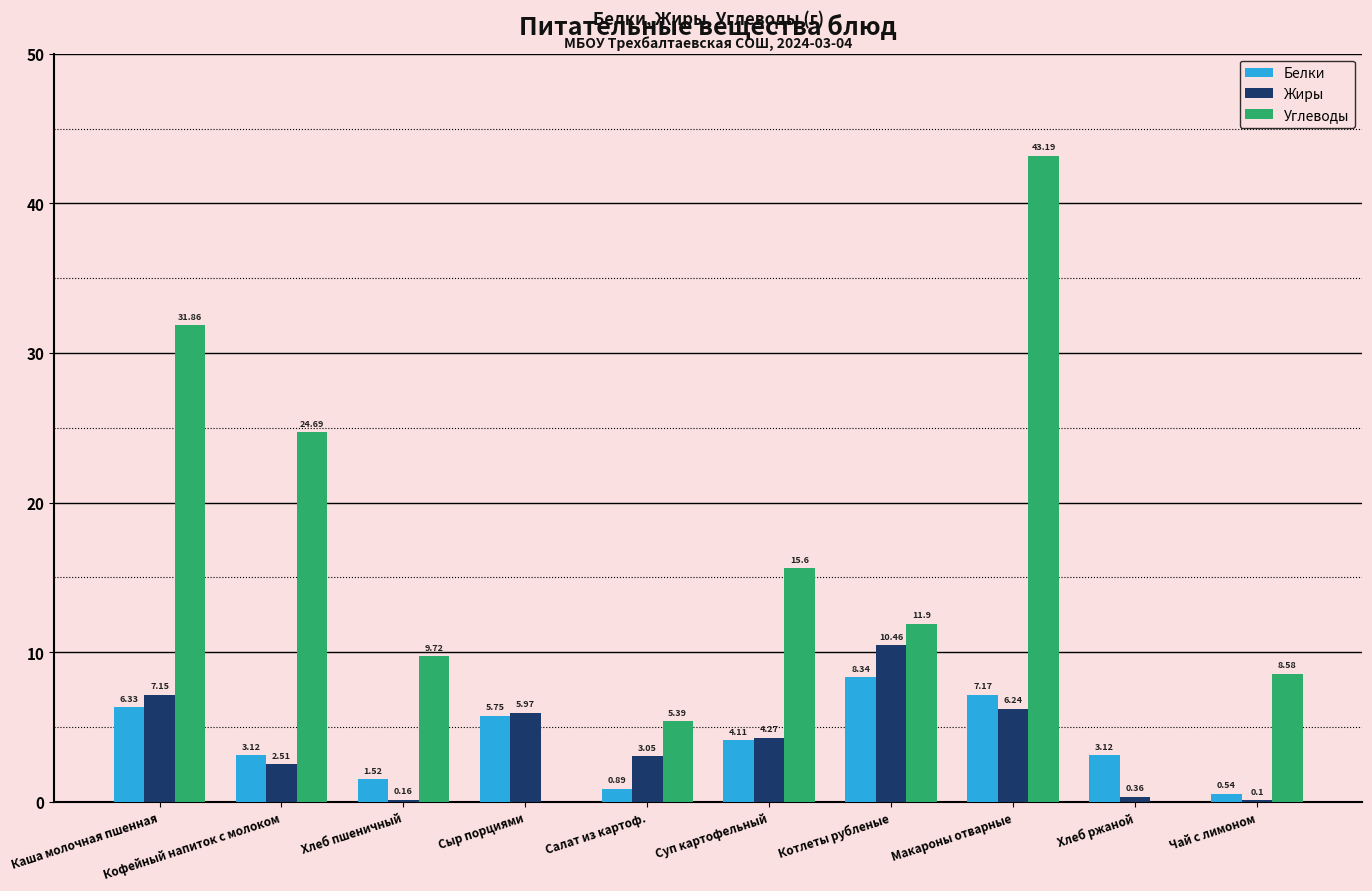

At which label does Белки first exceed 4?

Каша молочная пшенная